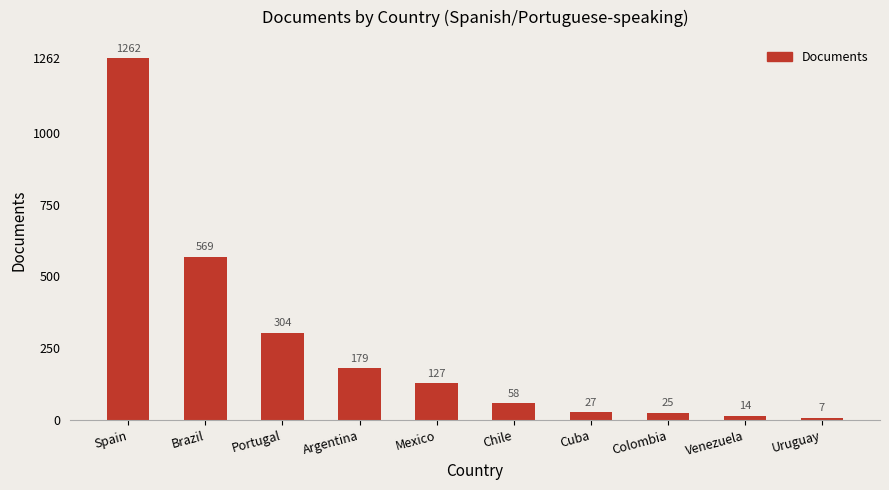

What is the label of the 7th bar from the left?

Cuba